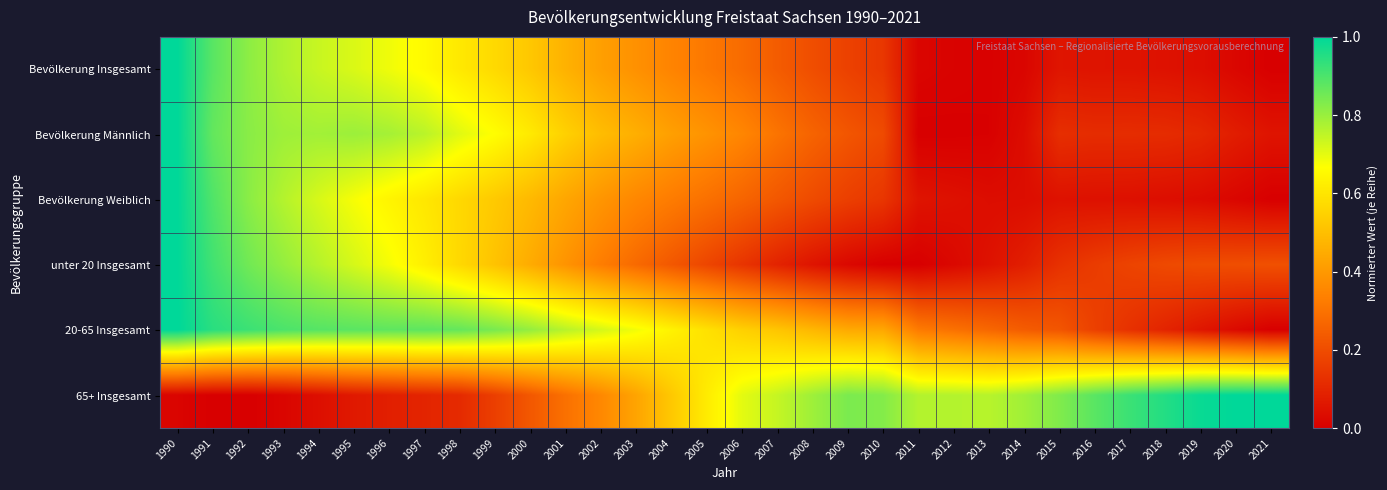

Rank the series by their maximum value, from lowest to highest.

Bevölkerung Insgesamt, Bevölkerung Männlich, Bevölkerung Weiblich, unter 20 Insgesamt, 20-65 Insgesamt, 65+ Insgesamt